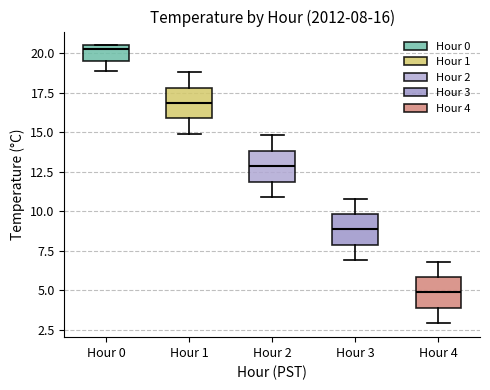

Which box's median line is the highest?

Hour 0